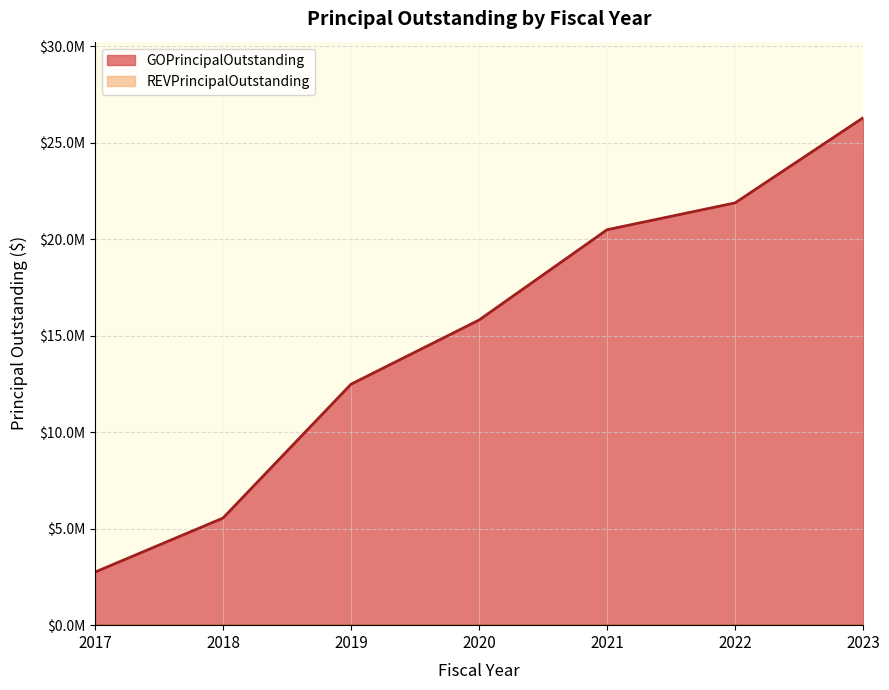

True or false: the data shows 20490000 at 2021.

True